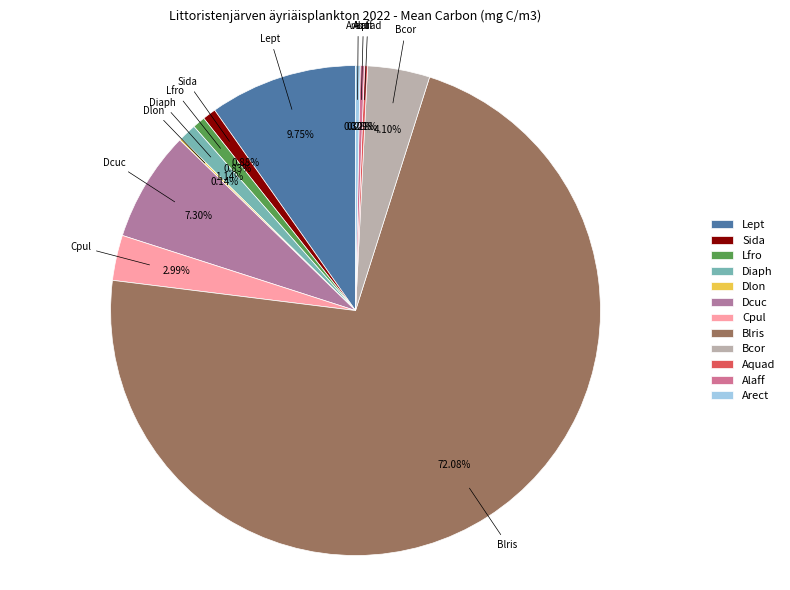

True or false: Lfro accounts for 8% of the total.

False